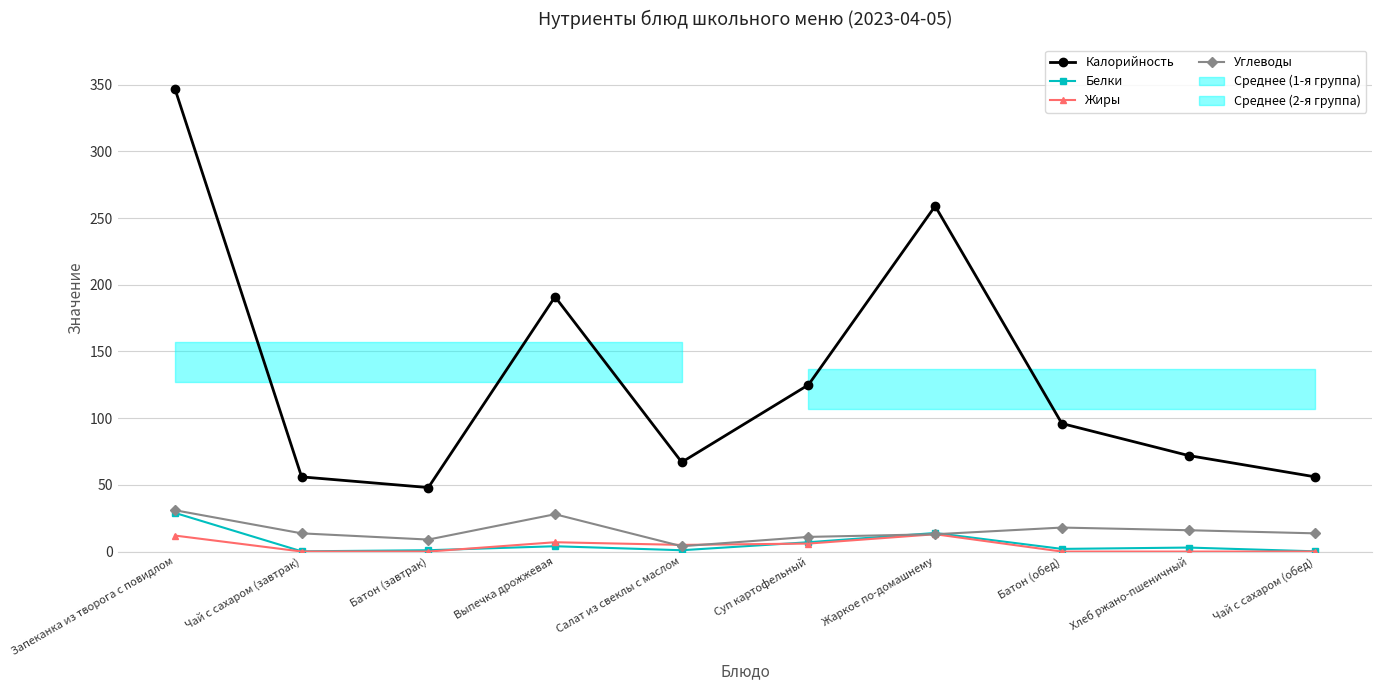

At which label is Калорийность closest to 197?

Выпечка дрожжевая